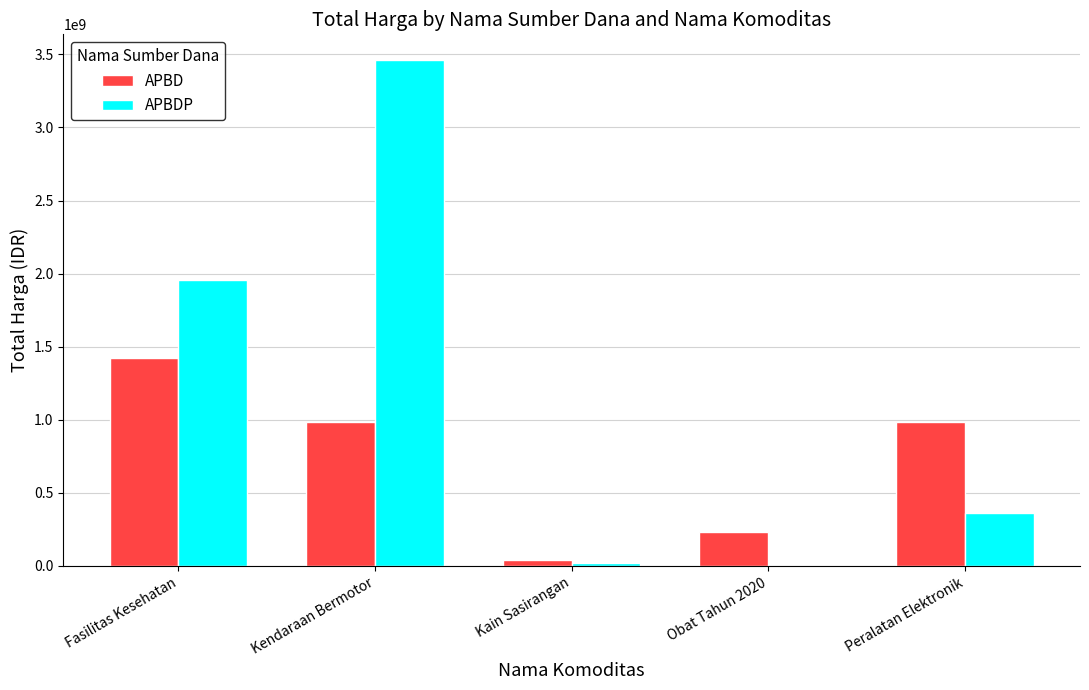

What are all the series names shown in the legend?

APBD, APBDP